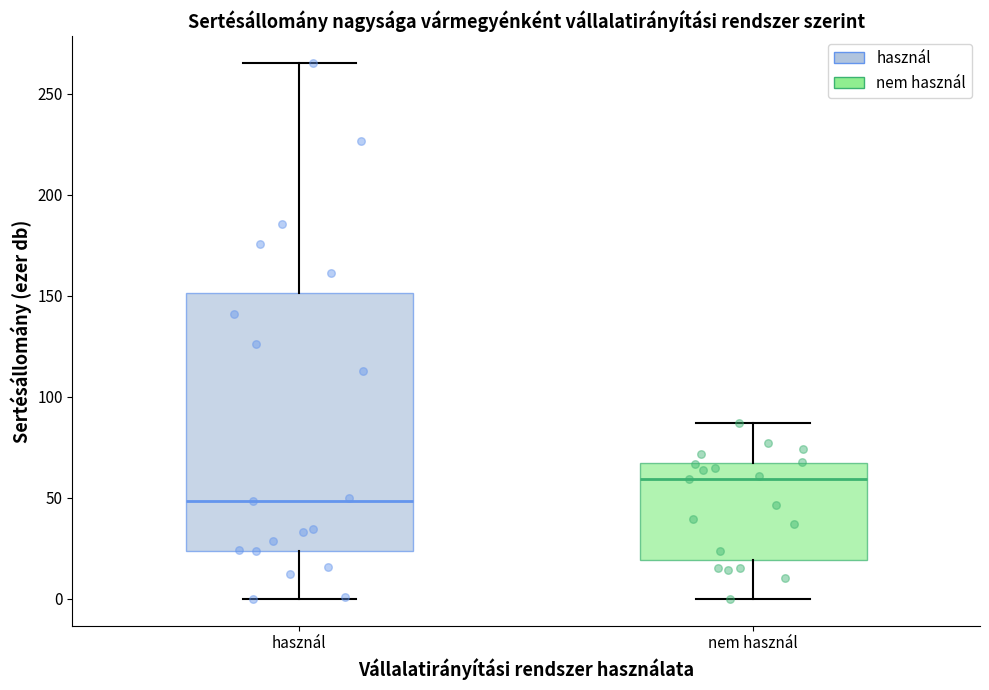

Which box's median line is the highest?

nem használ